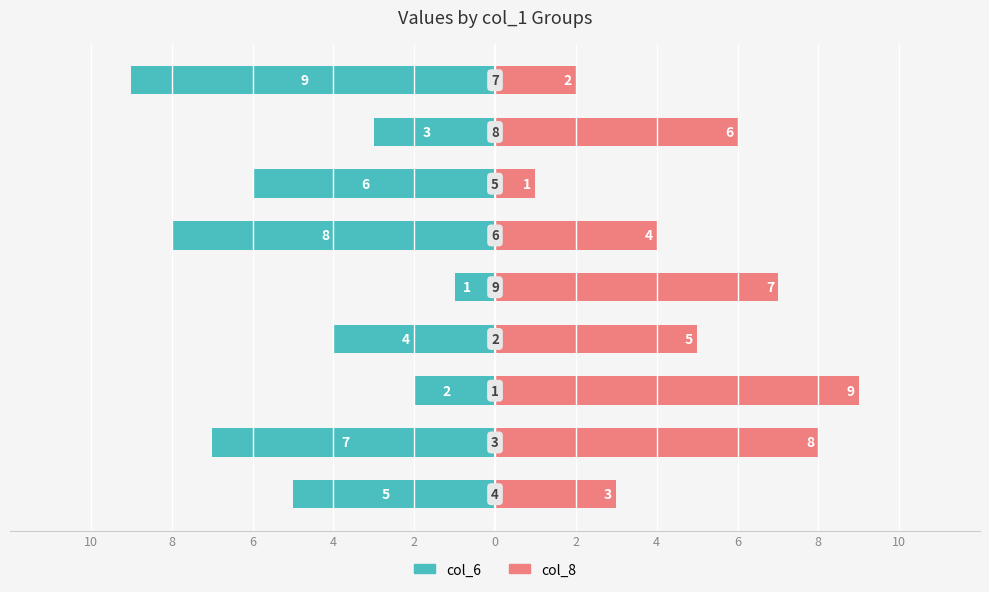

Is the value of col_8 (Right) at 6 greater than the value of col_6 (Left) at 8?

Yes